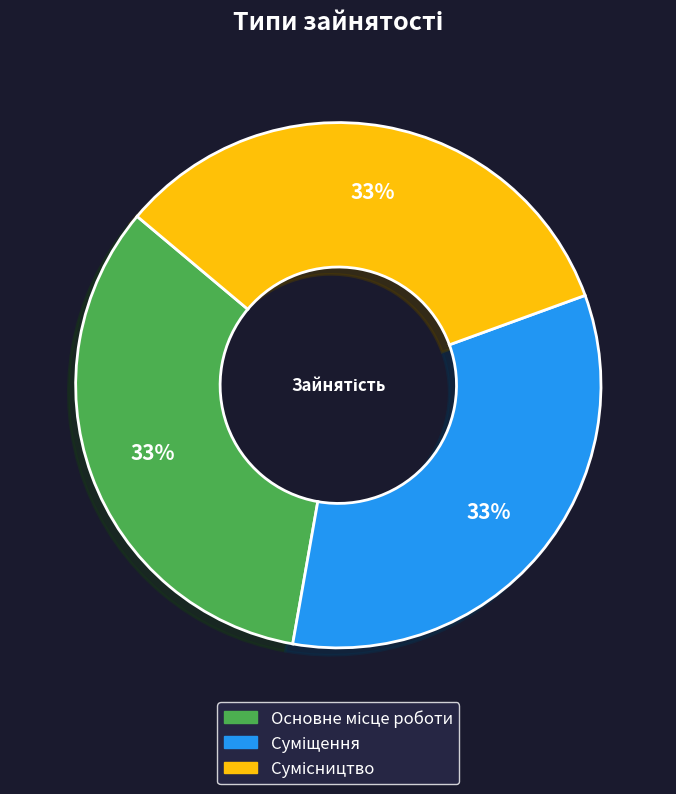

Does any single category account for the majority?

No